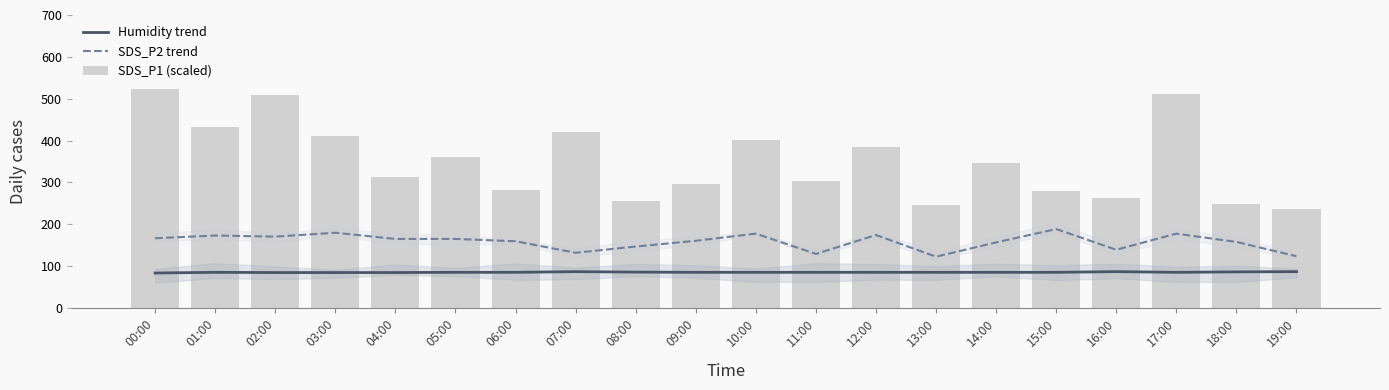

What position from the left is 13:00?

14